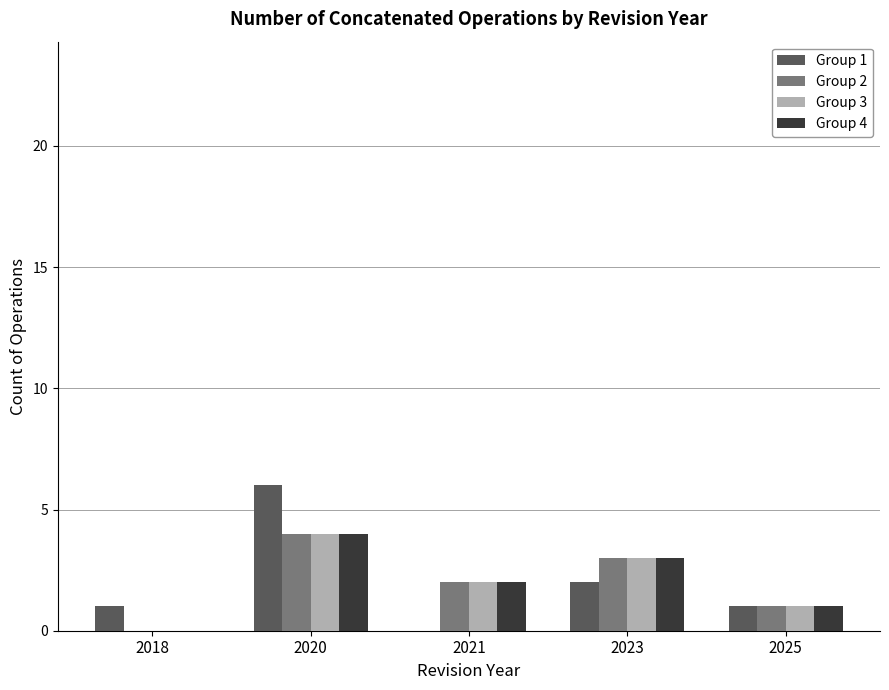

True or false: Group 1 has a value of 1 at 2018.

True